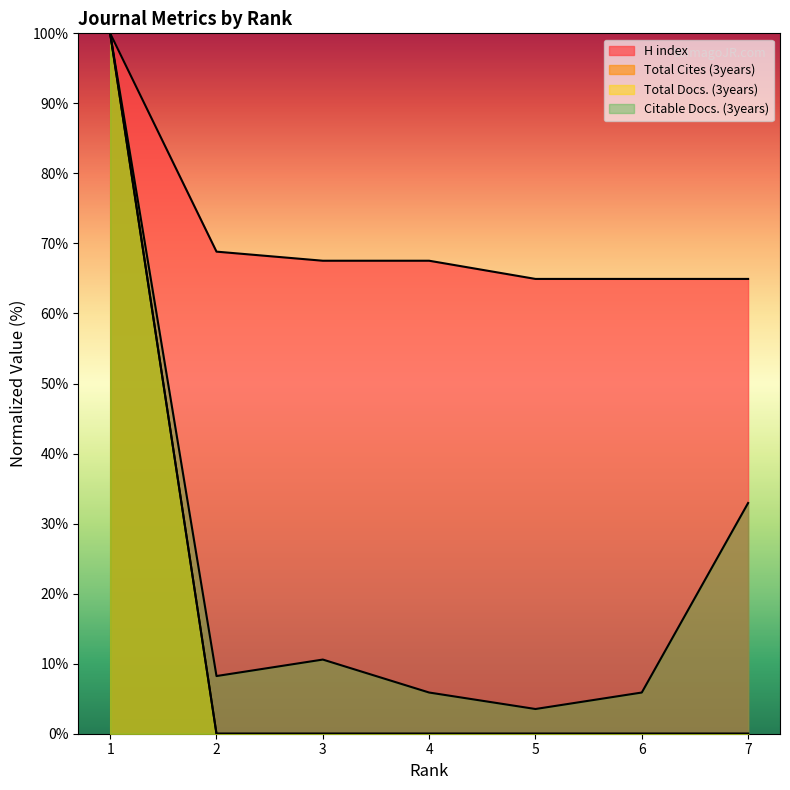

Between 2 and 5, which series saw the biggest shift?

Citable Docs. (3years)